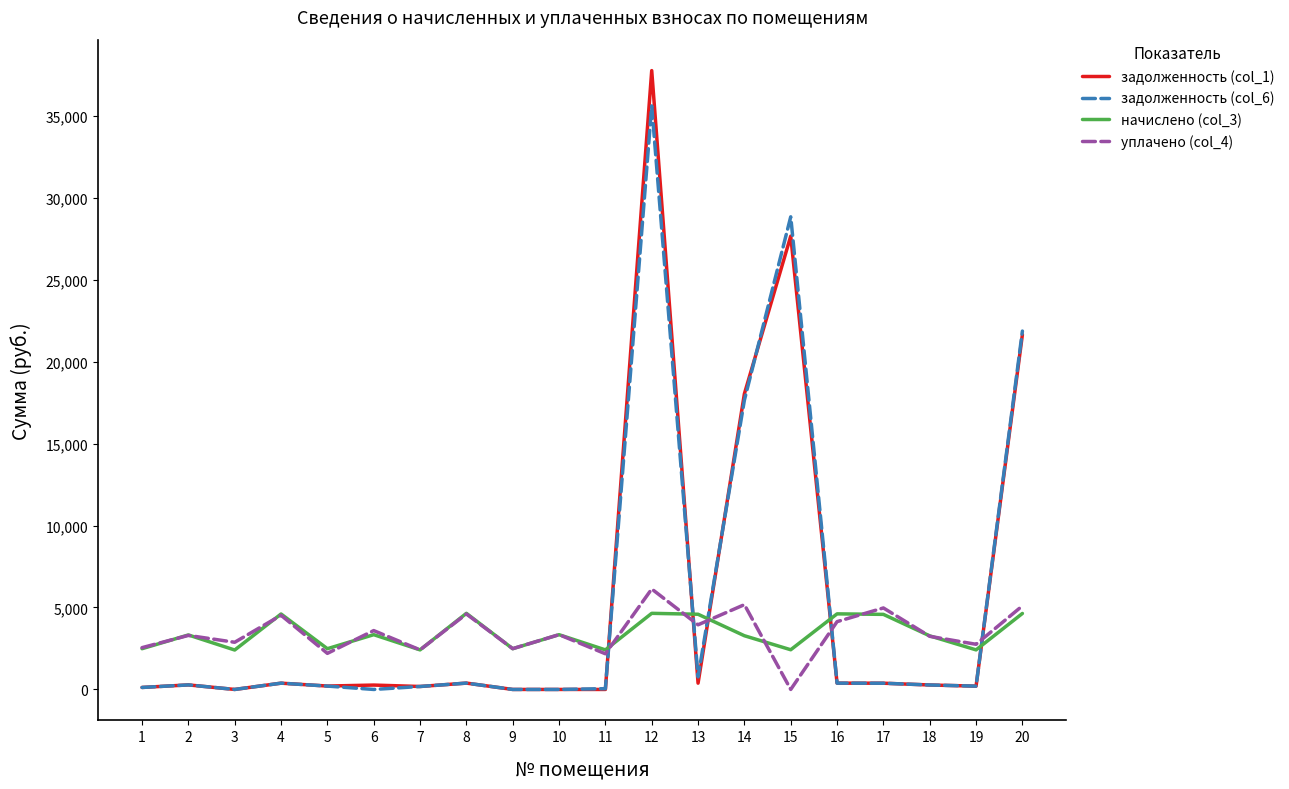

Is the value of уплачено (col_4) at 6 greater than the value of задолженность (col_6) at 19?

Yes